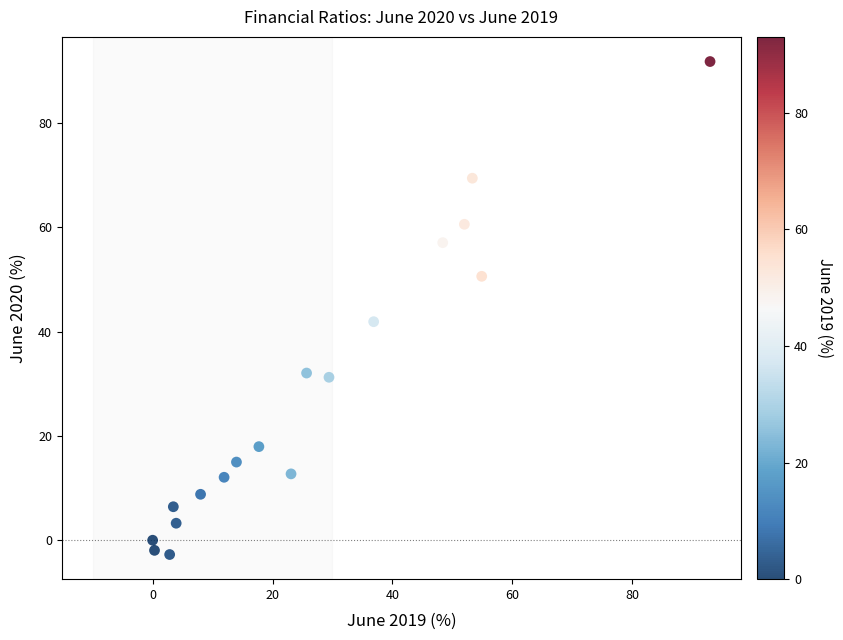

What is the range of X values (max minus min)?

93.0